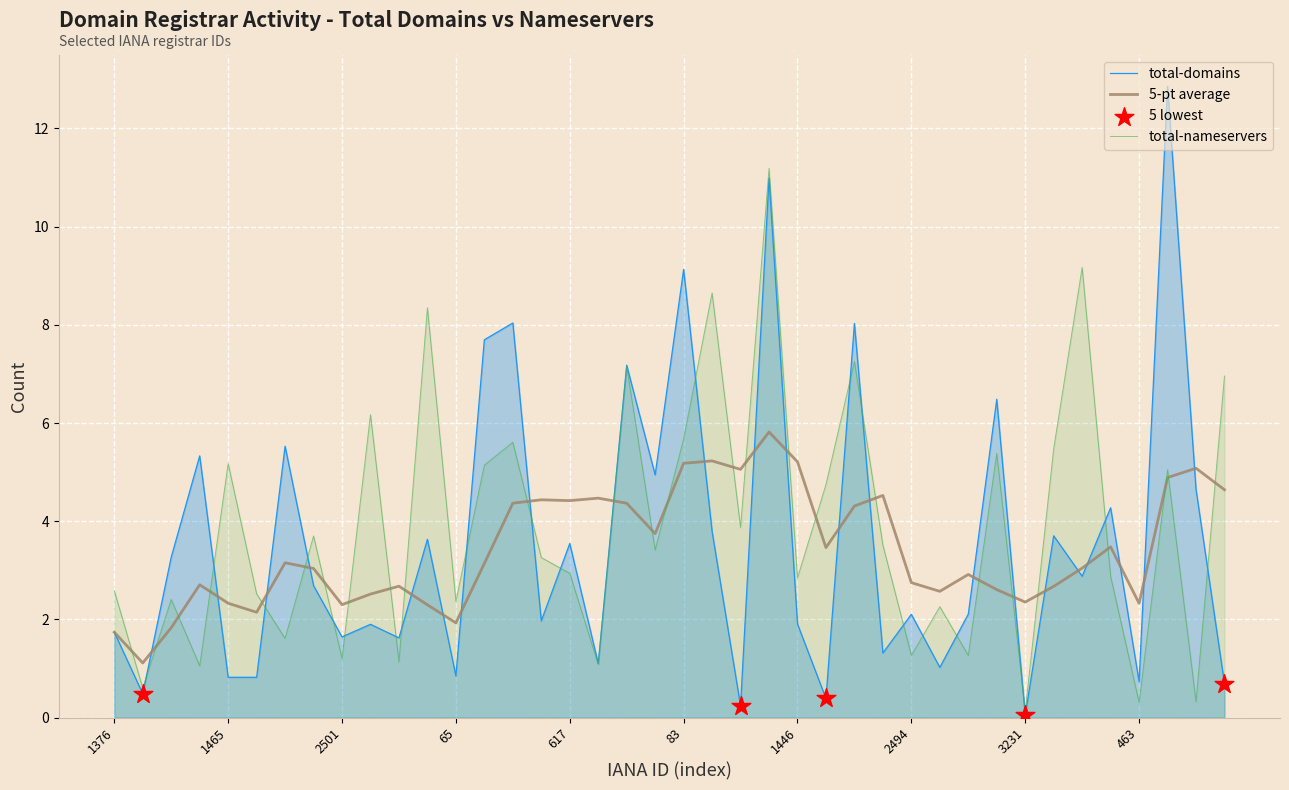

Which series has the largest range (max minus min)?

total-domains